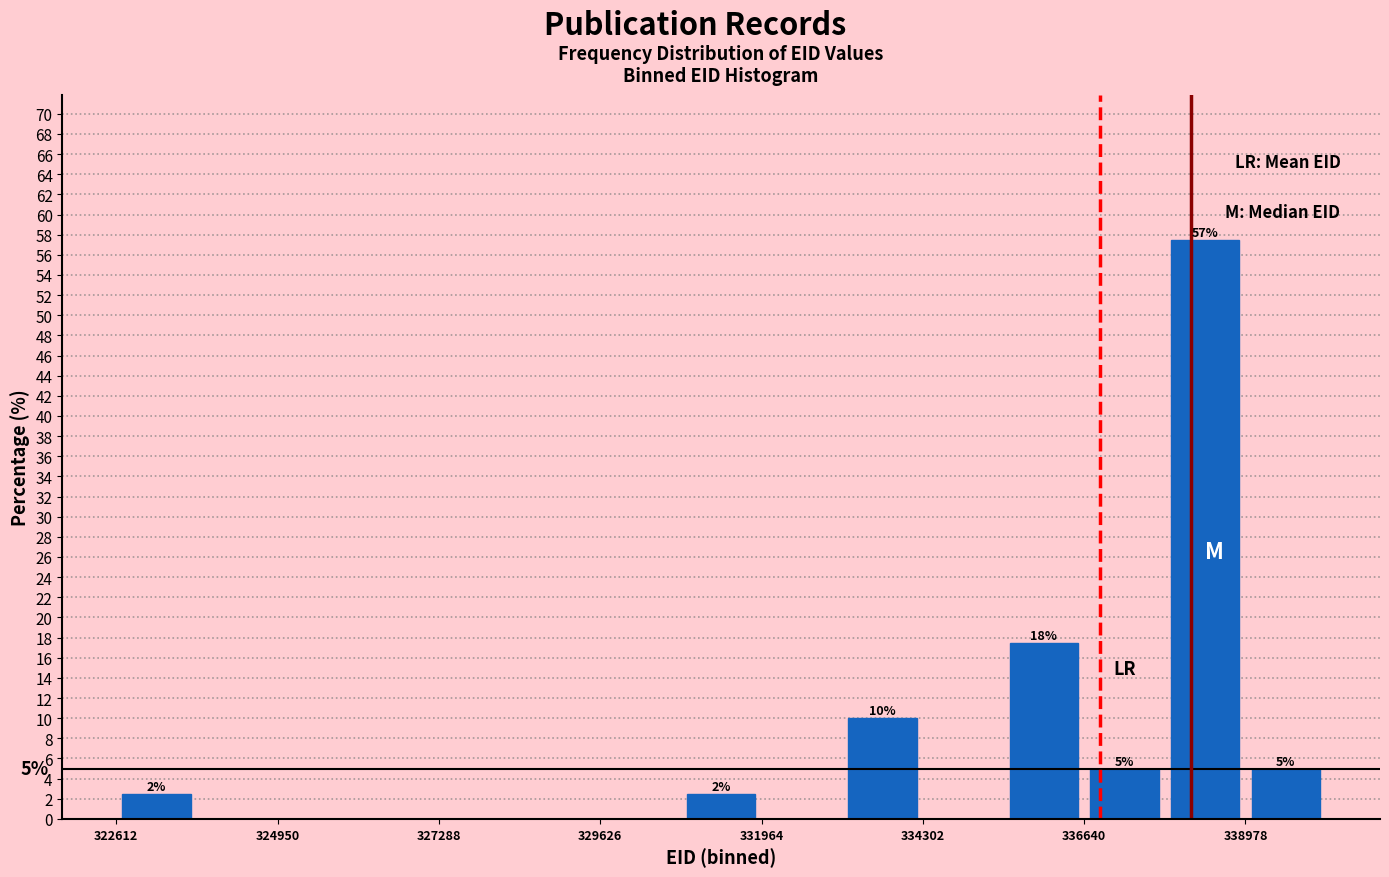

Around what value on the x-axis is the tallest bar? Give the approximate position of its centre, as read against the axis.

338500